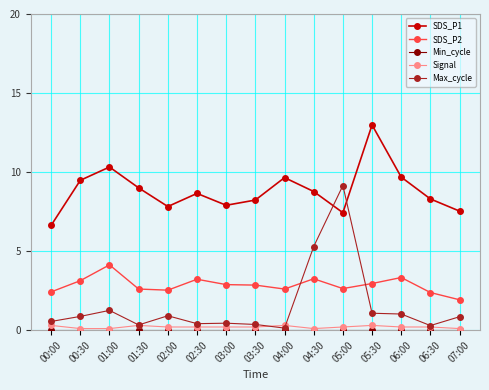

True or false: SDS_P2 has more than 2 interior local peaks.

True